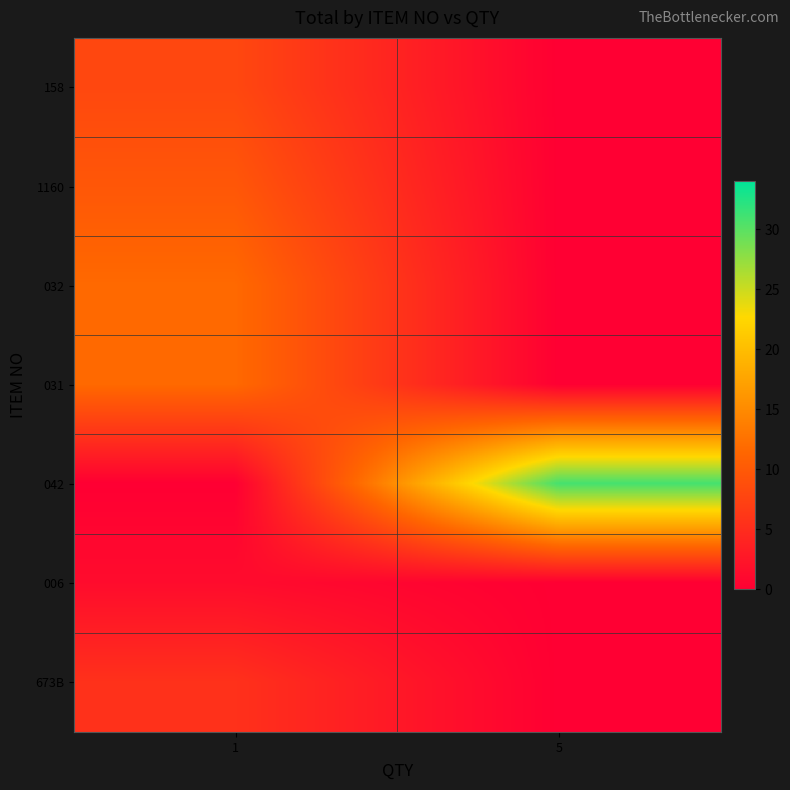

What is the spread (max minus min) of values at 5?

30.9